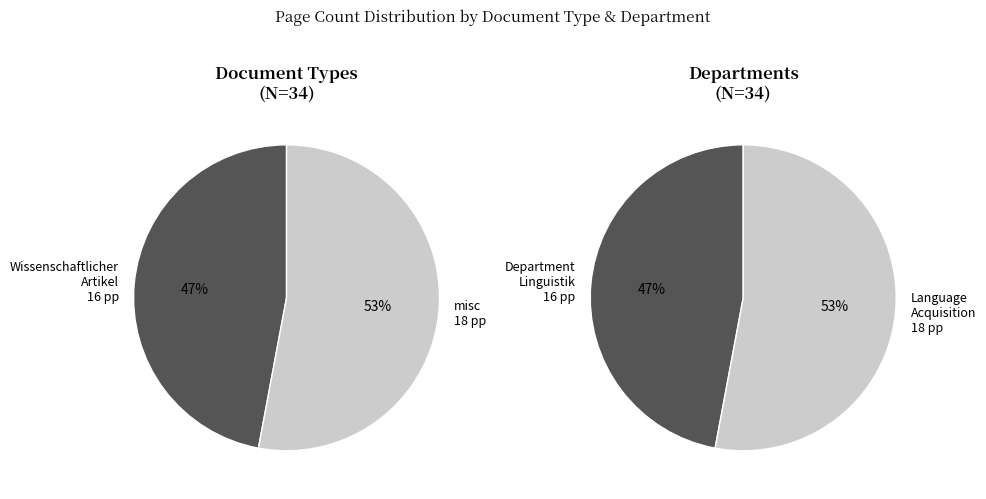

How many slices are in this pie chart?

2